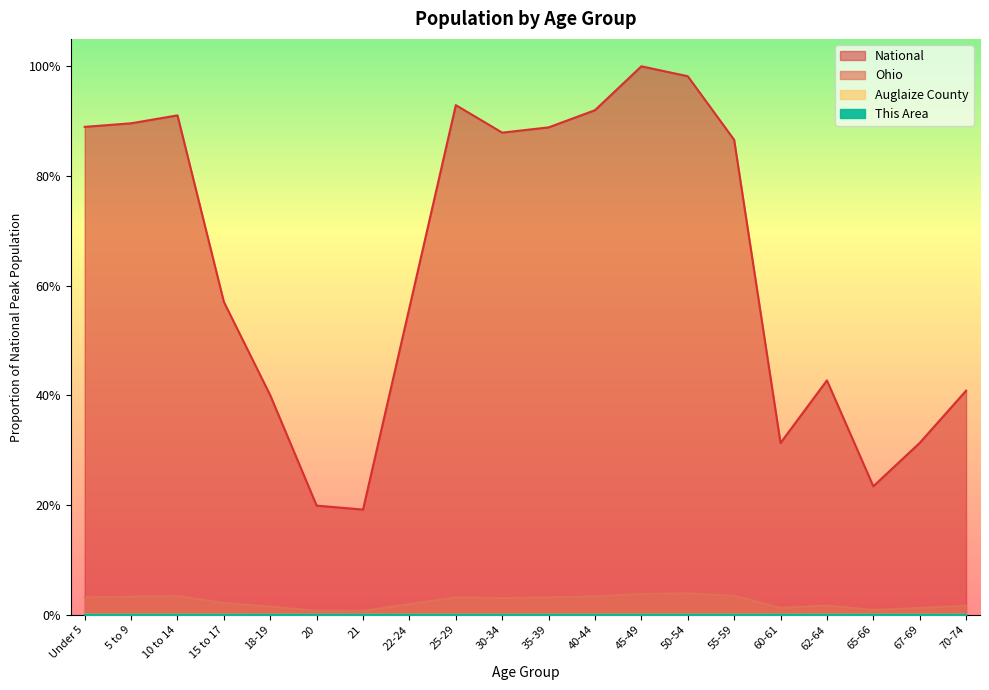

How many This Area values are between 0 and 1?

20